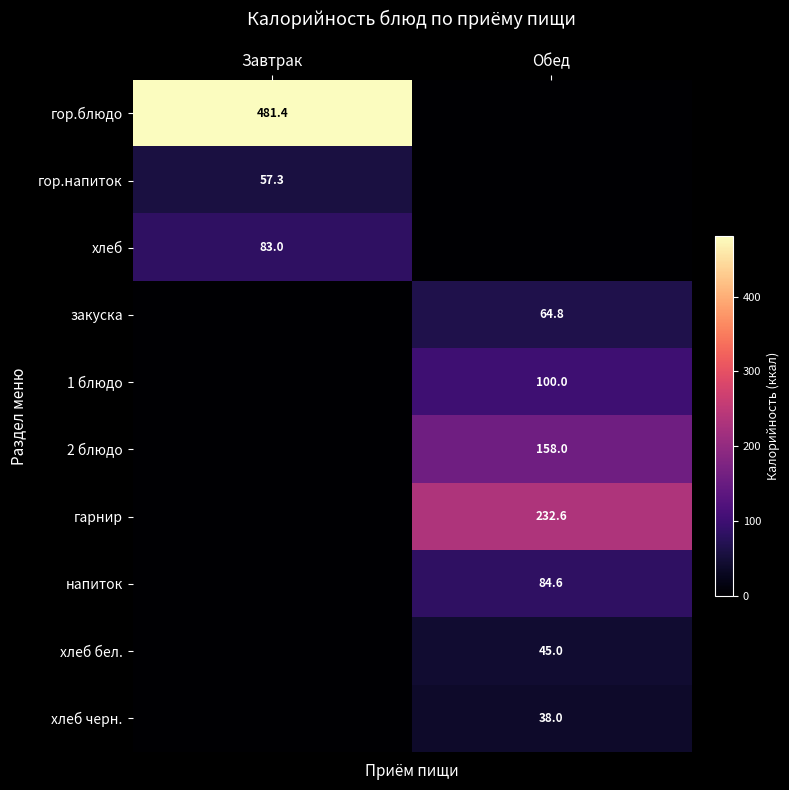

Is the value of хлеб бел. at Обед greater than the value of гор.напиток at Завтрак?

No